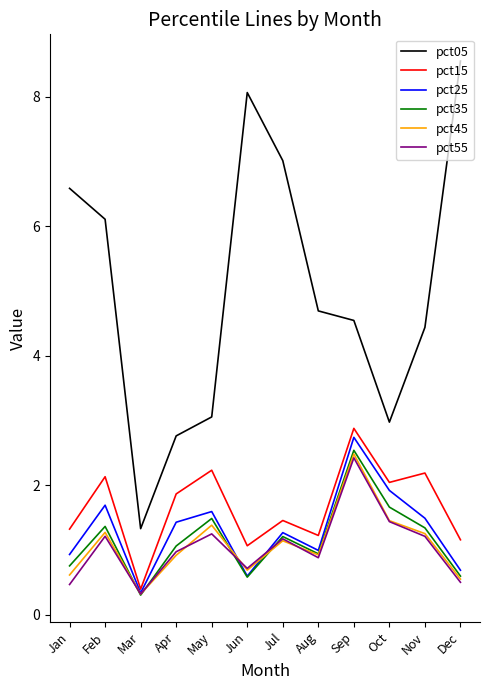

At which label does pct35 reach its minimum?

Mar